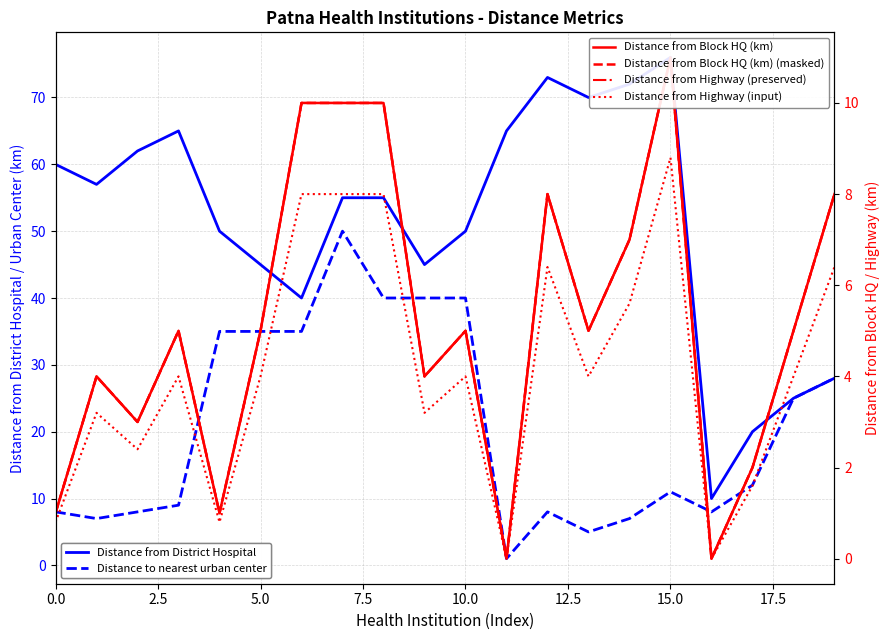

What are all the series names shown in the legend?

Distance from District Hospital, Distance to nearest urban center, Distance from Block HQ (km), Distance from Block HQ (km) (masked), Distance from Highway (preserved), Distance from Highway (input)